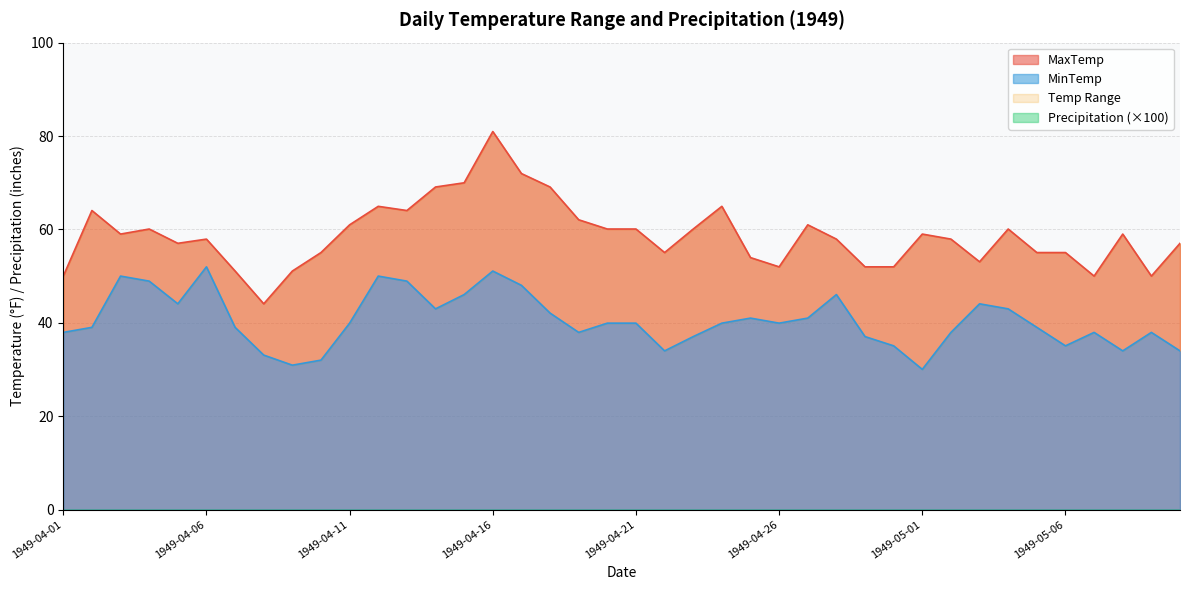

The MaxTemp series shows 101.8 at 1949-04-03. True or false?

False